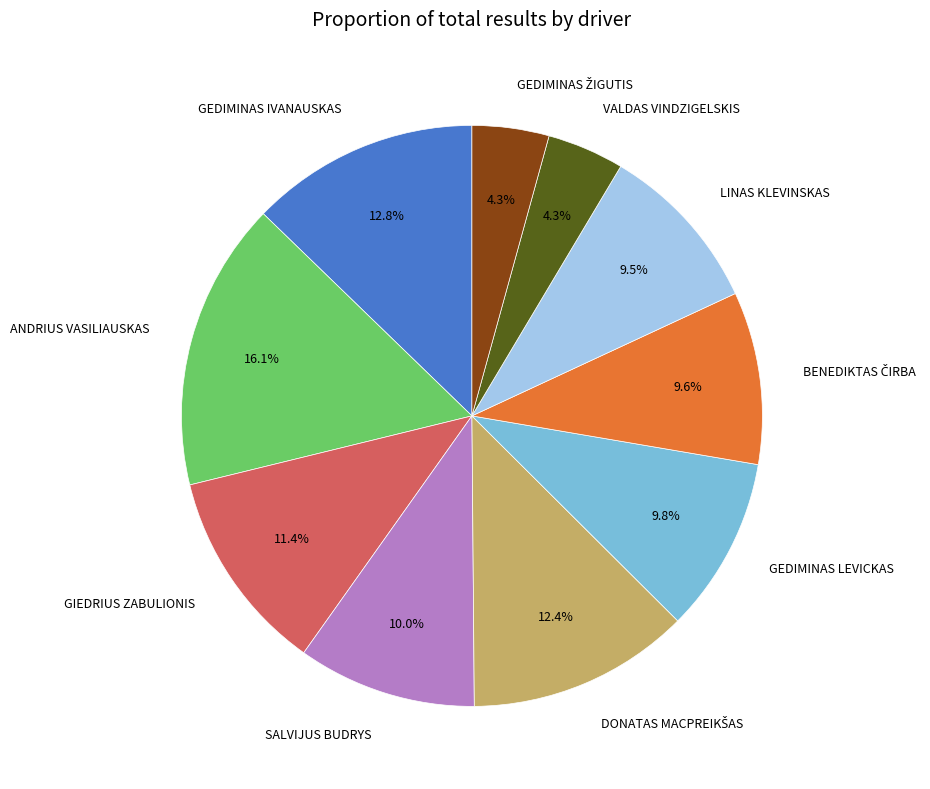

Which category has the biggest portion of the pie?

ANDRIUS VASILIAUSKAS